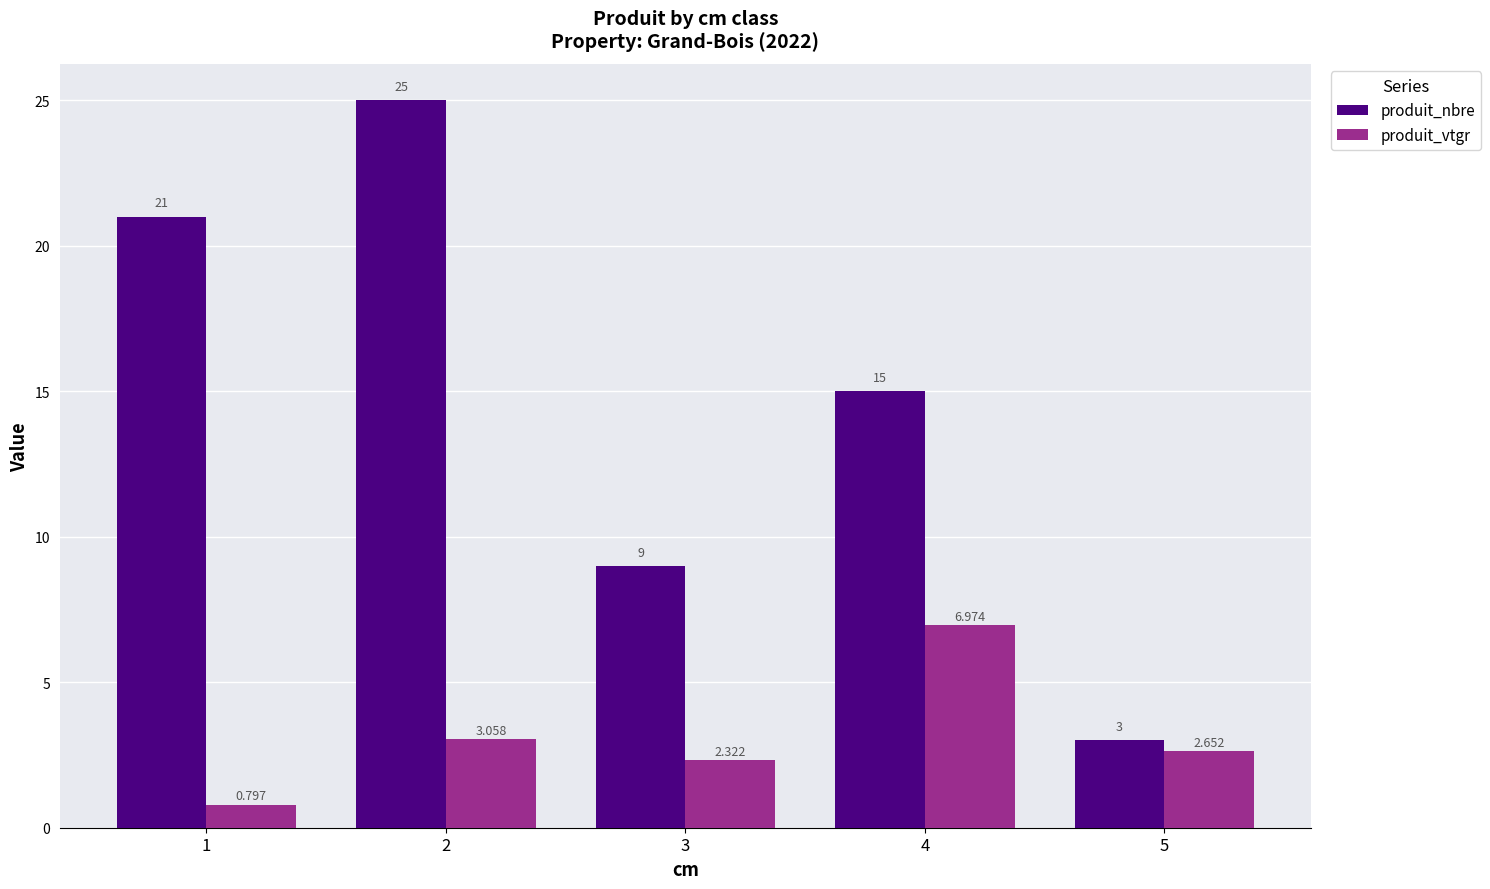

What is the value of the produit_vtgr bar at the 4th from the left?

7.0